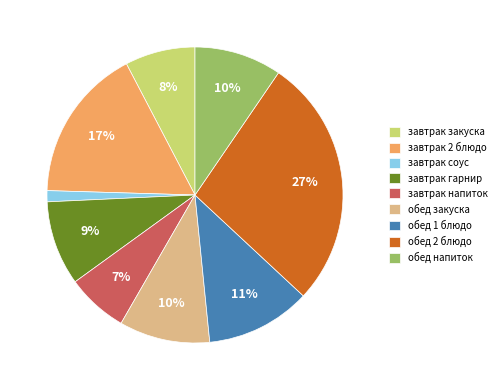

Do завтрак закуска and завтрак гарнир together represent more than half of the pie?

No